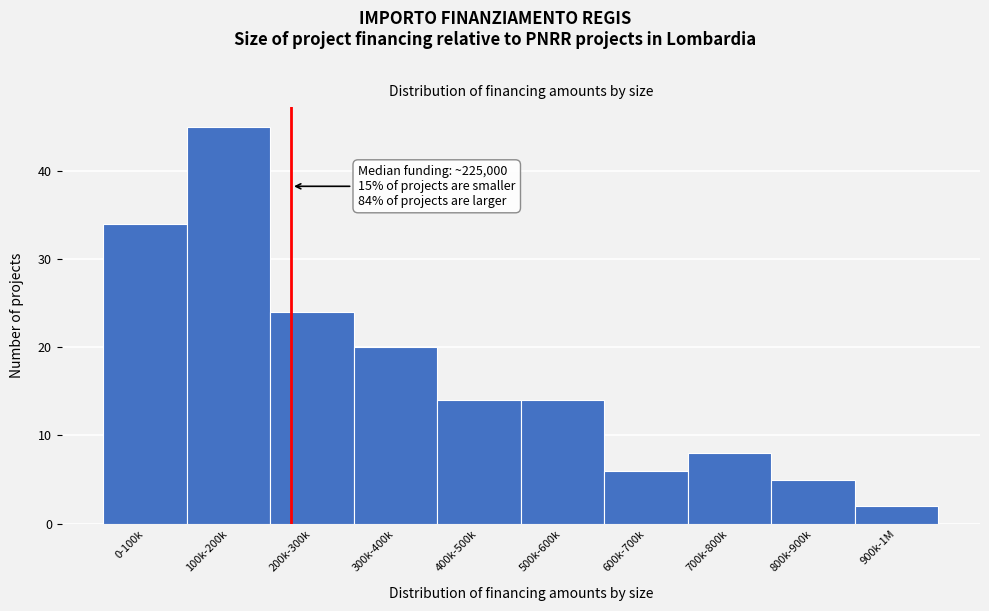

Reading right to left, list all the values displayed in this chart.

2	5	8	6	14	14	20	24	45	34